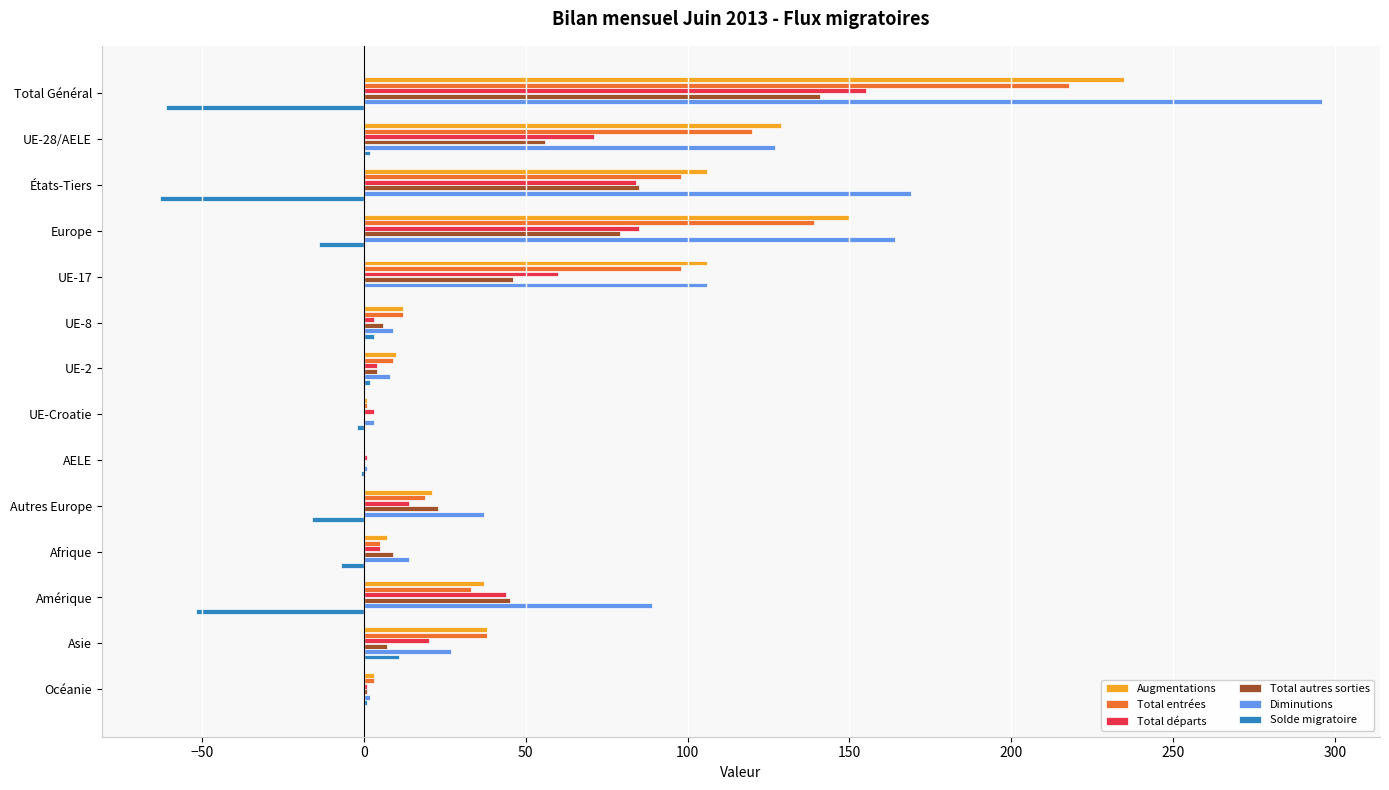

Count the number of categories in the chart.

14